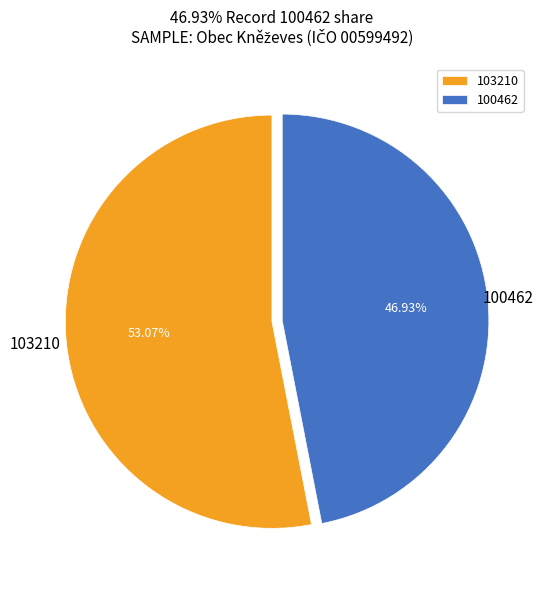

What is the majority slice?

103210